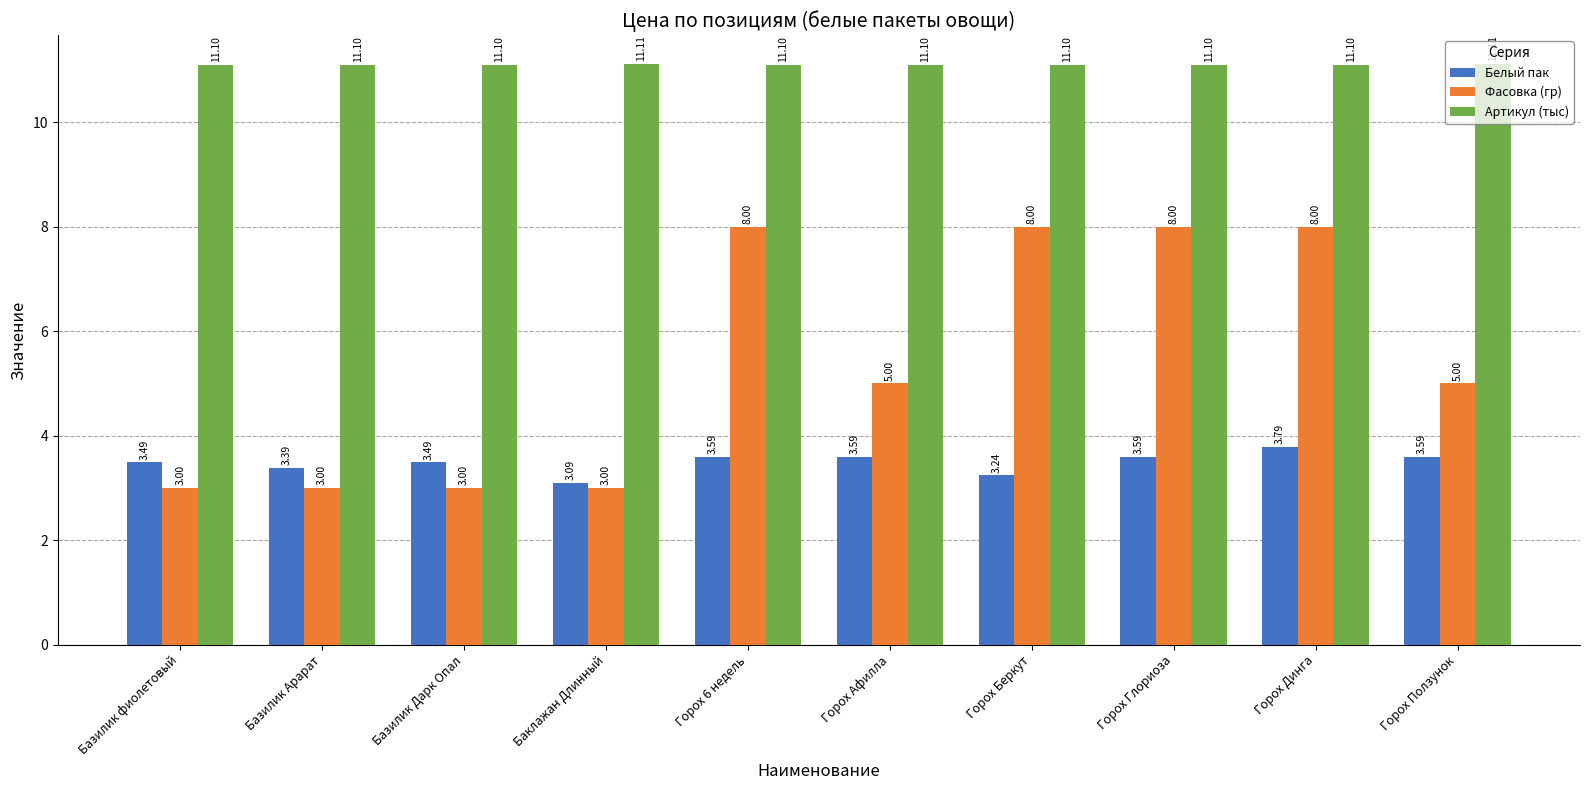

What is the minimum value shown in the chart?

3.0